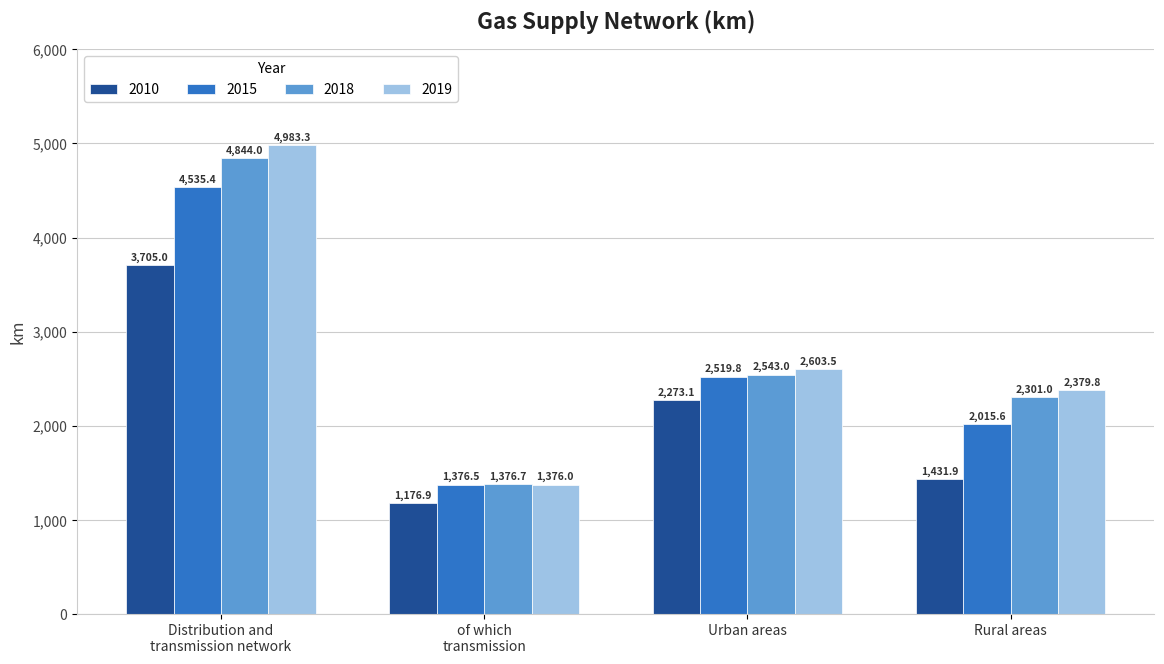

Rank the categories by 2018 value from lowest to highest.

of which
transmission, Rural areas, Urban areas, Distribution and
transmission network